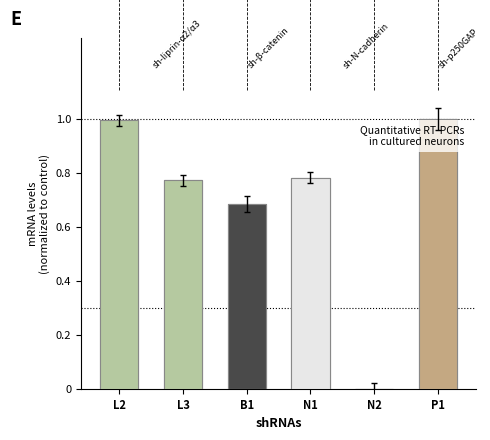

What is the approximate value of sh-liprin-α2/α3 at L2?

1.0